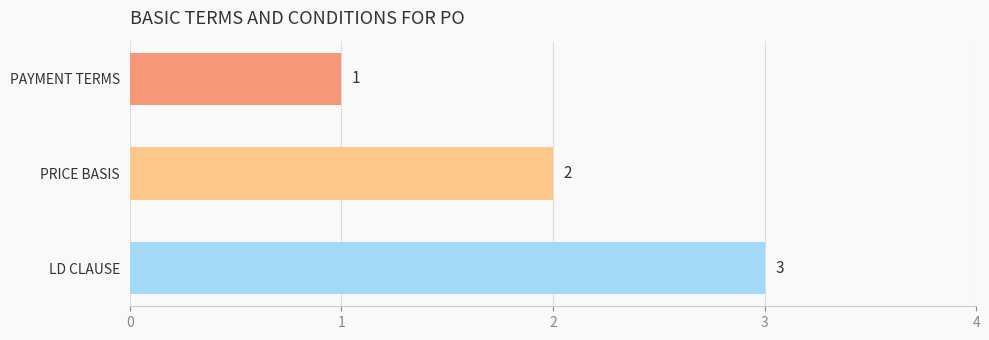

What is the difference between the maximum and second lowest values?

1